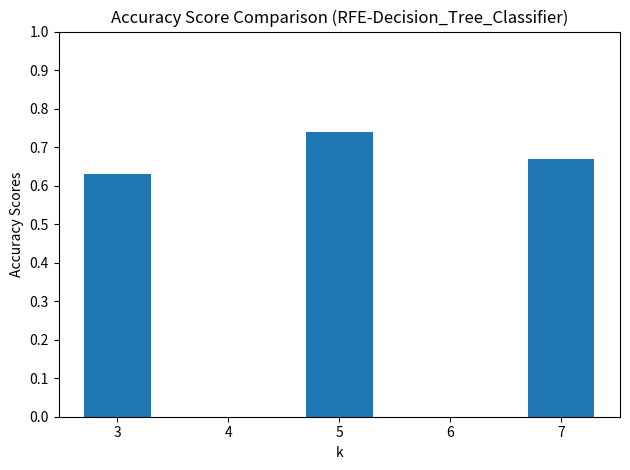

What is the average value?

0.4